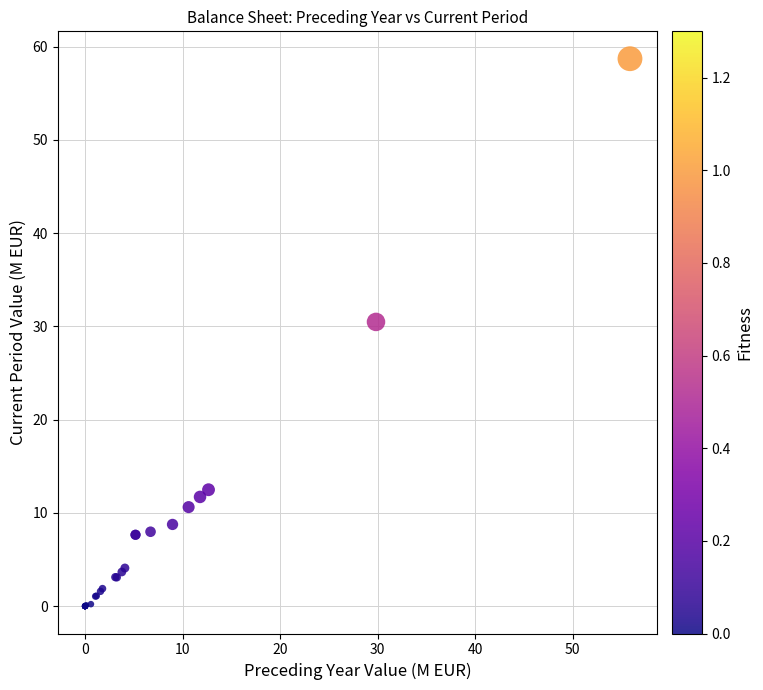

What Y value in the scatter plot is closest to 29?

30.5